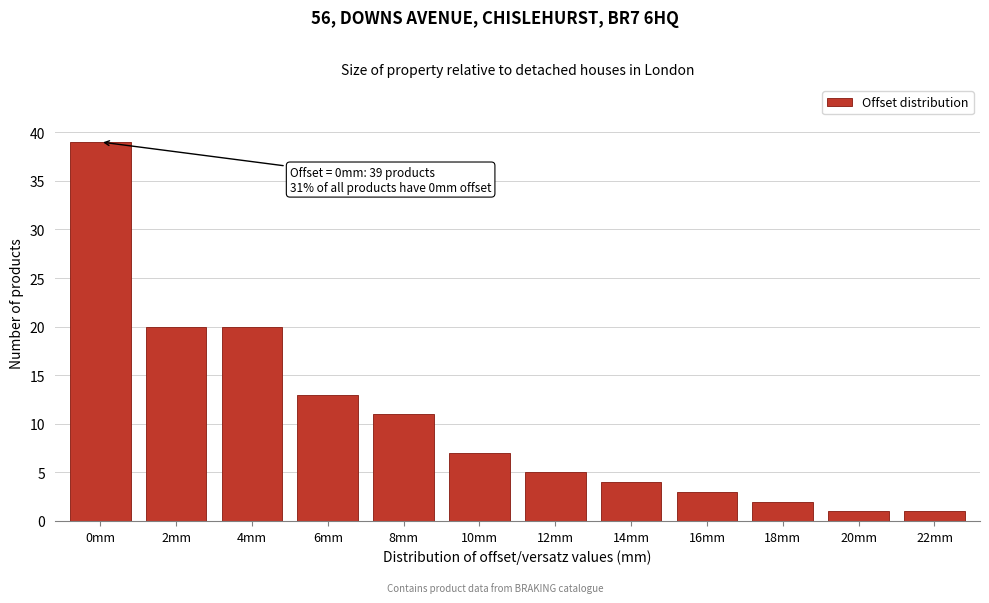

Reading left to right, extract all data points from this chart.

0mm=39	2mm=20	4mm=20	6mm=13	8mm=11	10mm=7	12mm=5	14mm=4	16mm=3	18mm=2	20mm=1	22mm=1